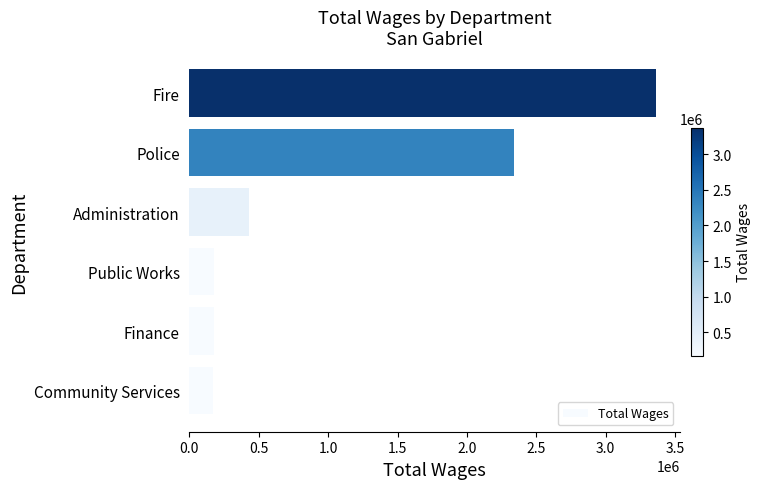

Where is the data nearest to the value 1768433?

Police